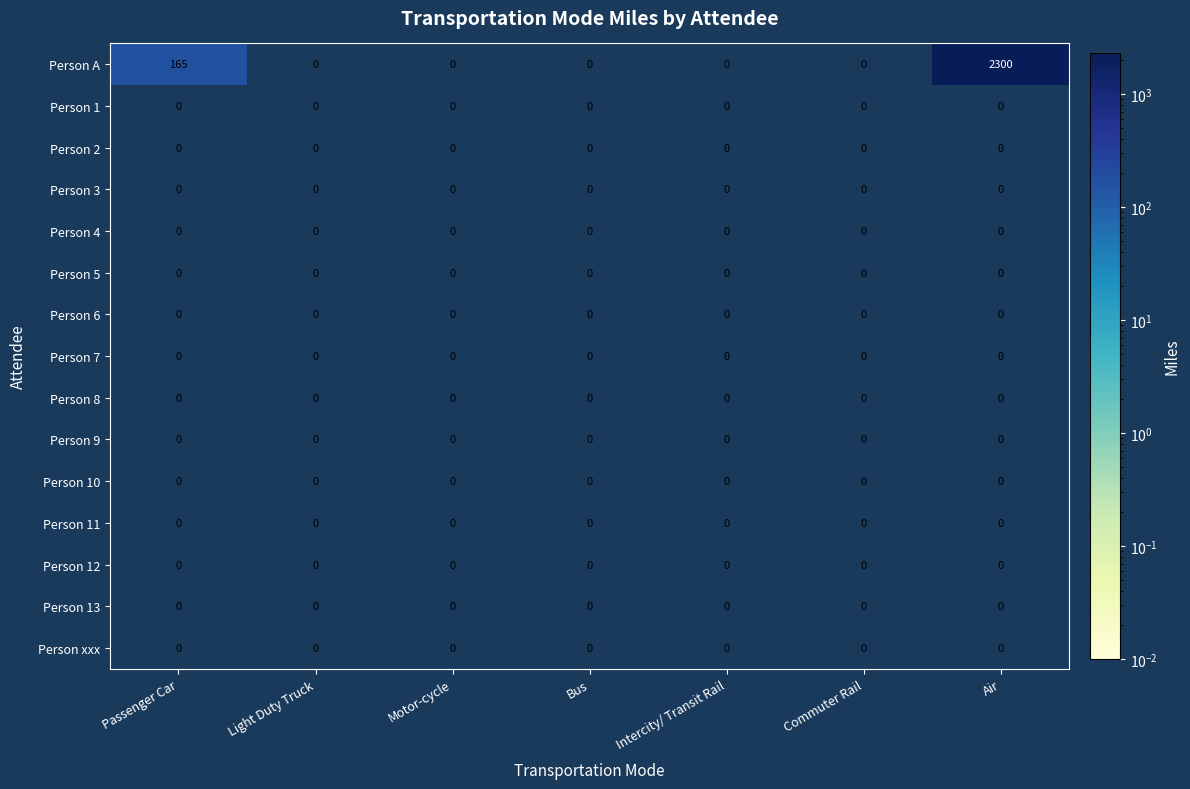

What is the maximum value shown in the chart?

2300